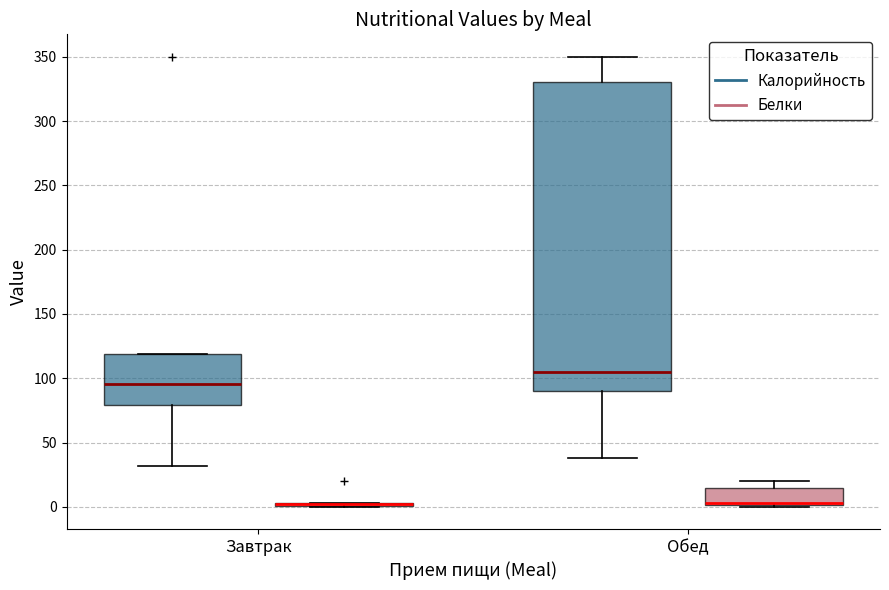

Reading left to right, read every box against the y-axis: the position of its median line, the range the box covers, and the ends of its whiskers. The values are not printed on the chart, so give them approximately, as read against the axis.

Завтрак (Калорийность): median 95, box 80 to 120, whiskers 30 to 120
Завтрак (Белки): box collapsed to a line at 5, whiskers 0 to 5
Обед (Калорийность): median 105, box 90 to 330, whiskers 40 to 350
Обед (Белки): median 5, box 0 to 15, whiskers 0 to 20